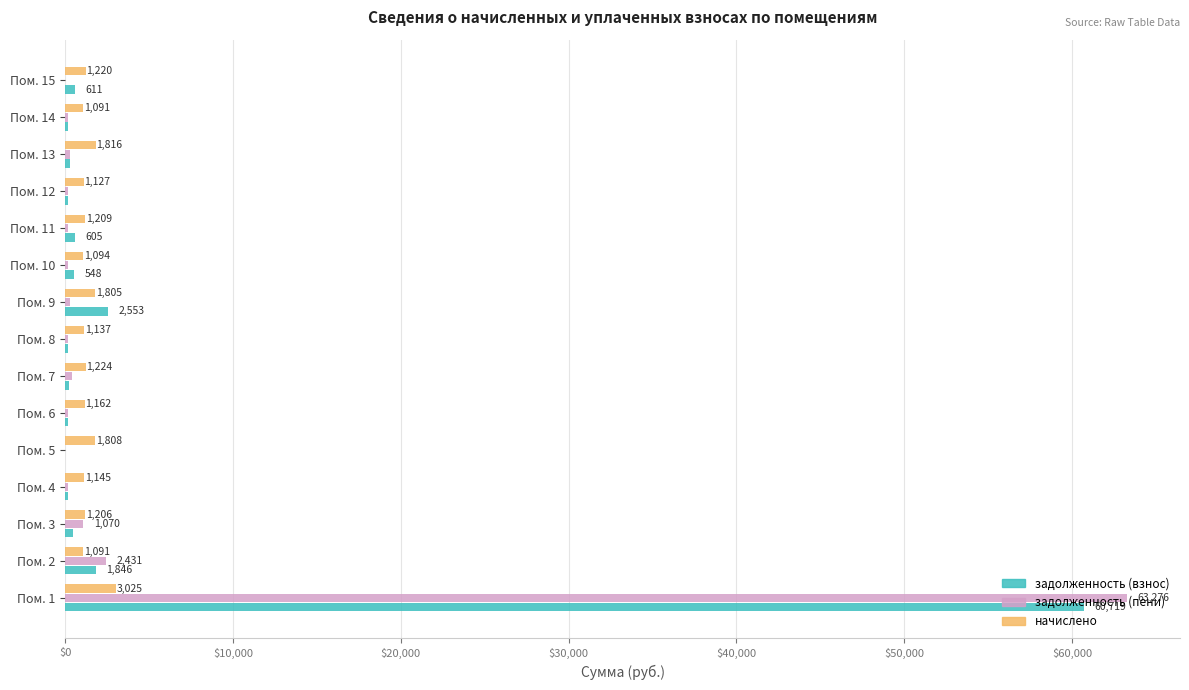

The задолженность (взнос) series shows 60718.9 at Пом. 1. True or false?

True